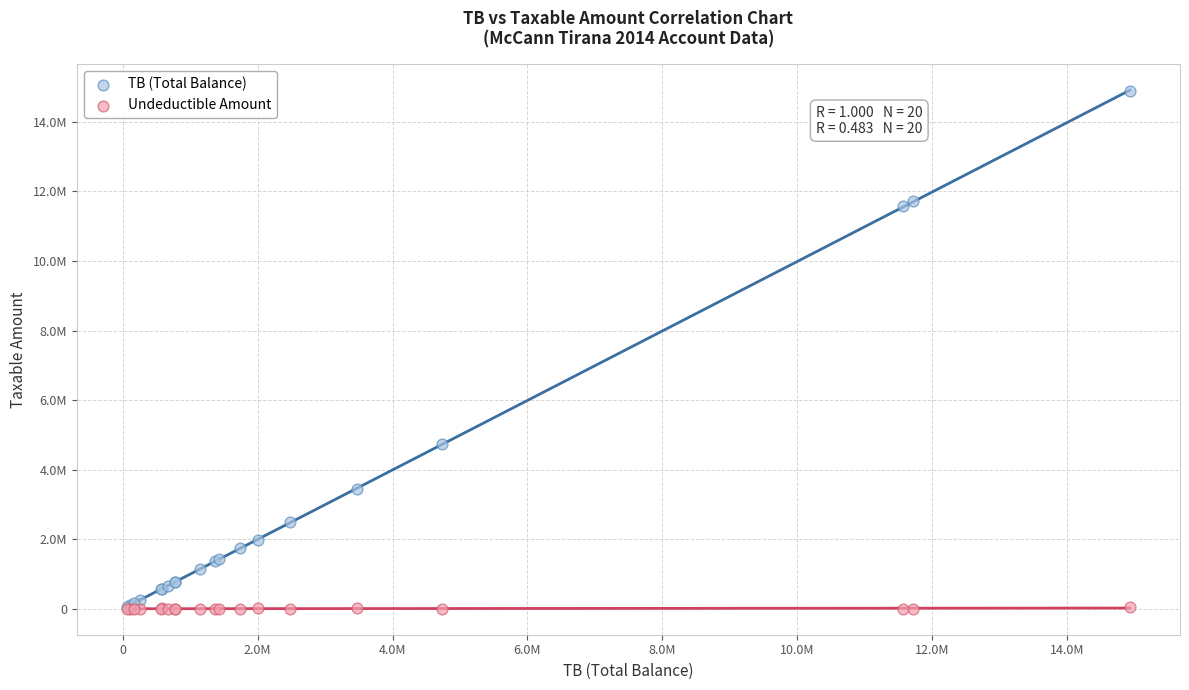

What are all the series names shown in the legend?

TB (Total Balance), Undeductible Amount